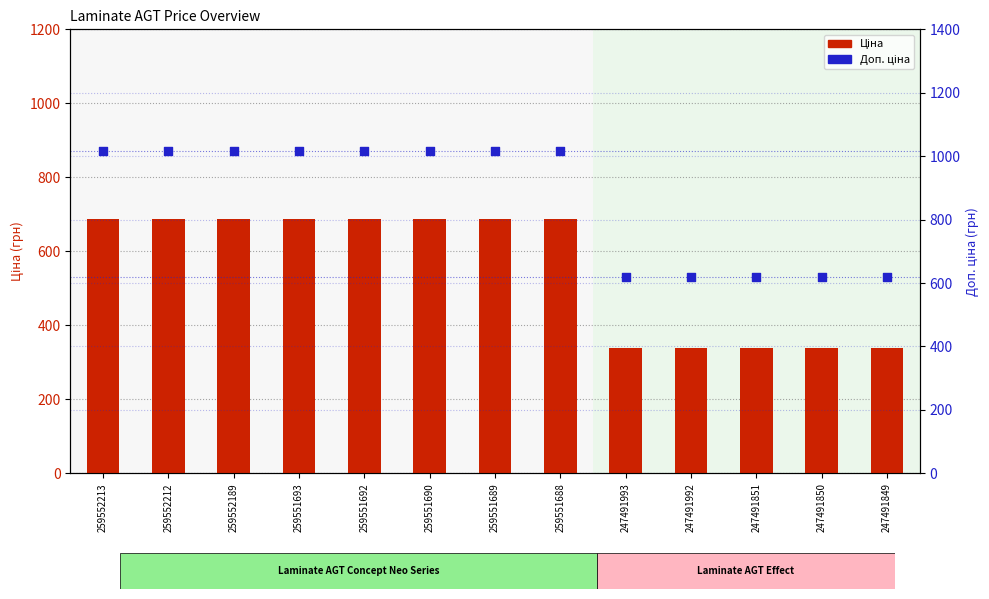

At how many categories does at least one series exceed 512?

13